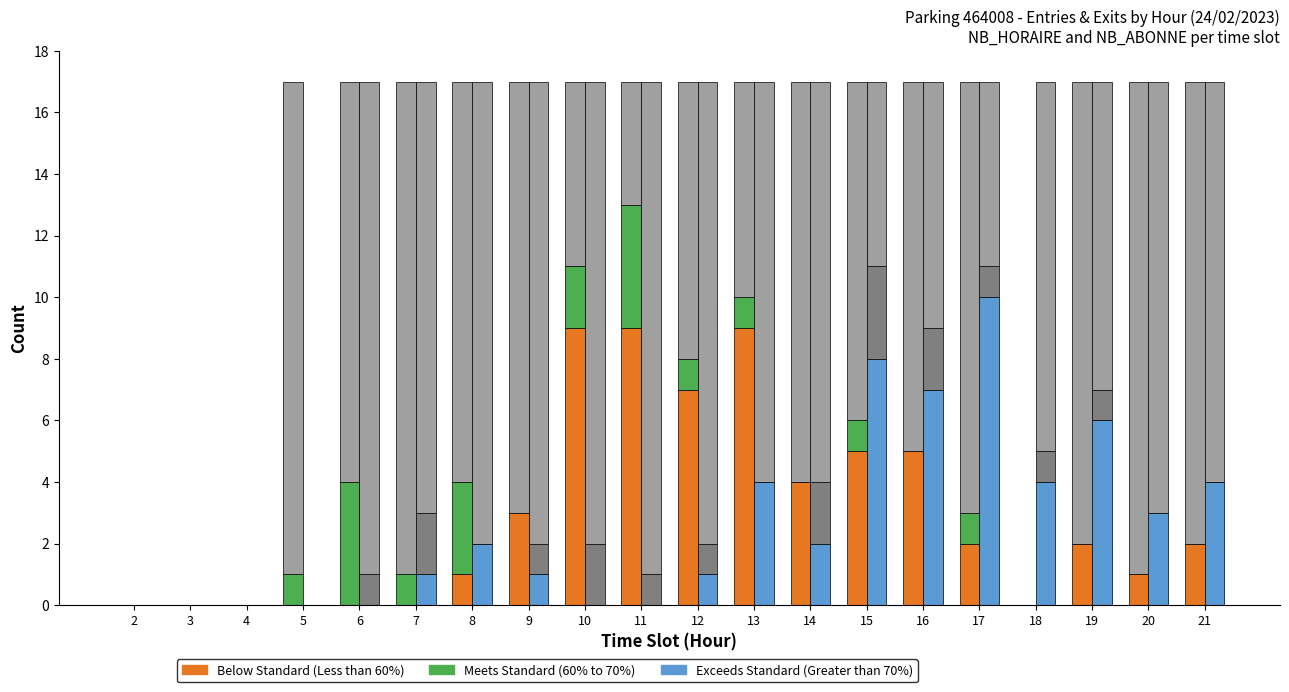

The value of Meets Standard (60% to 70%) at 11 is 2. True or false?

False